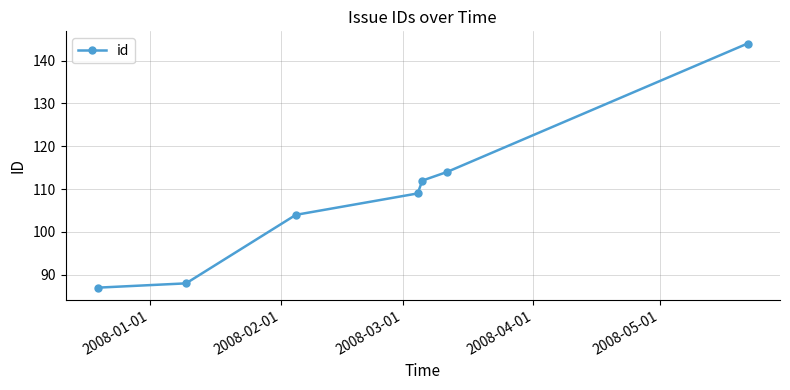

What is the value of the 7th point from the left?

144